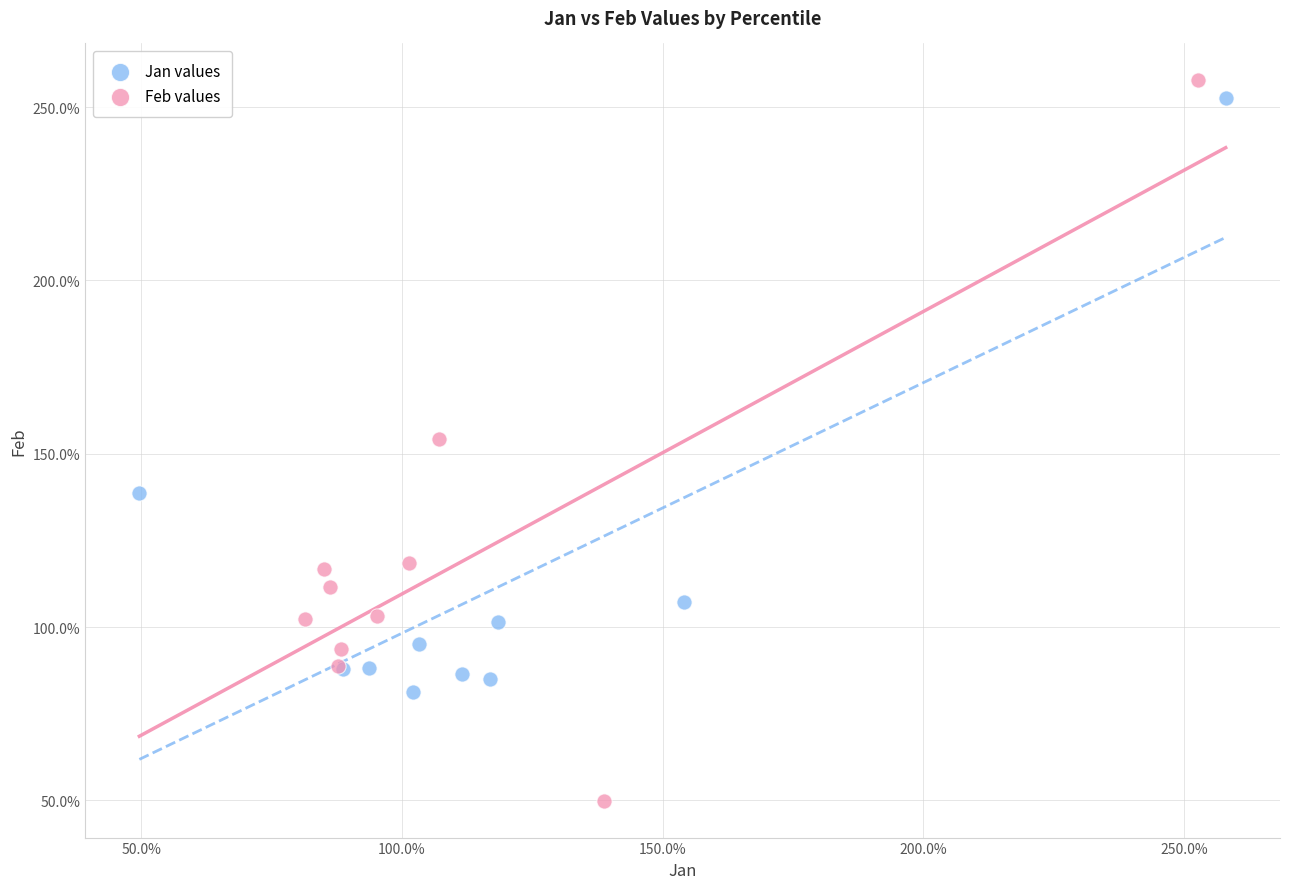

What are all the series names shown in the legend?

Jan values, Feb values